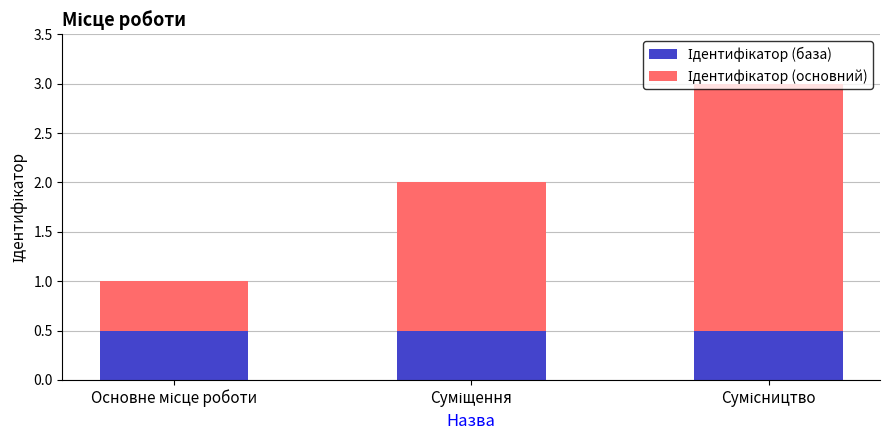

How many series are shown in this chart?

2